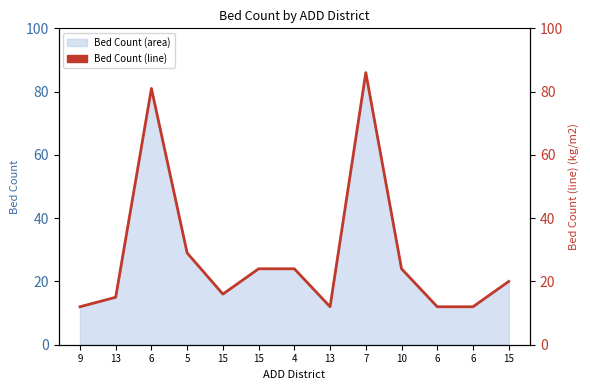

True or false: there are more than 0 points higher than both neighbors.

True